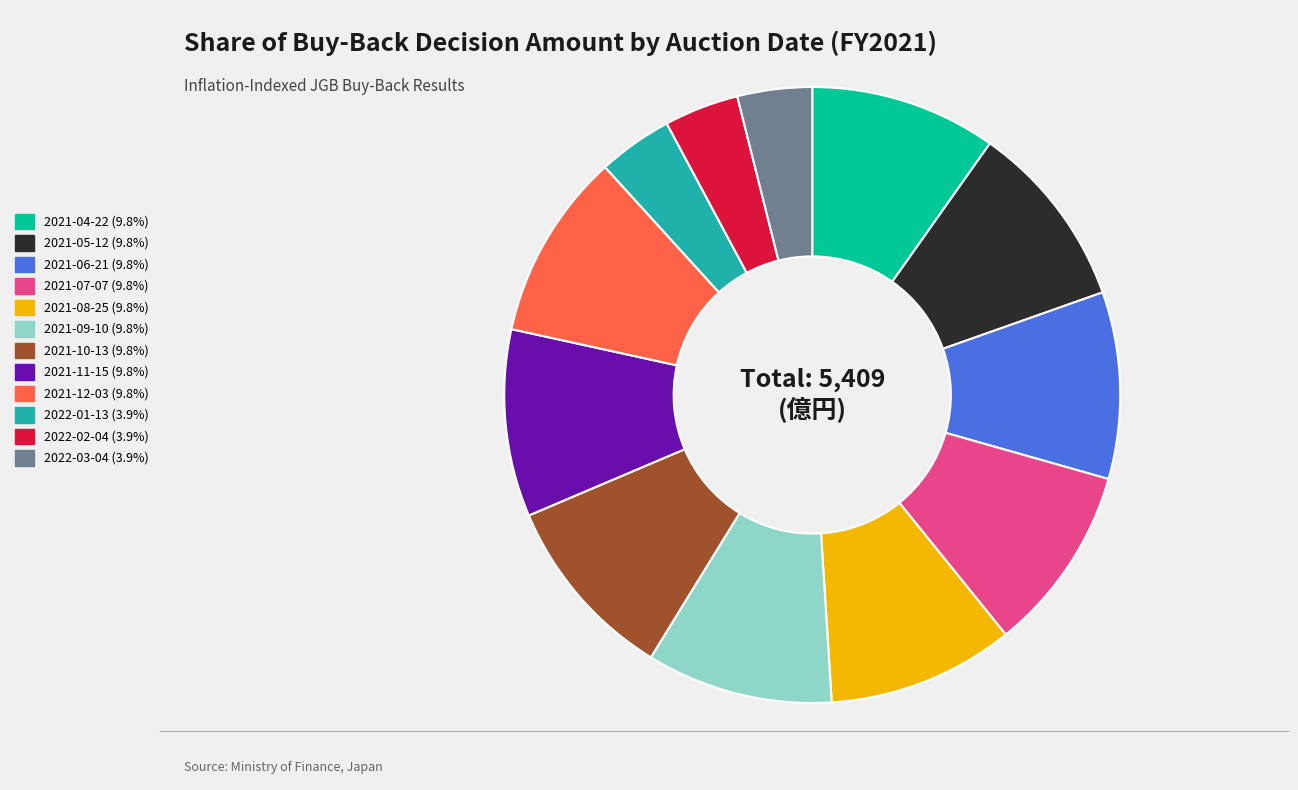

Which has a higher value, 2021-10-13 or 2022-03-04?

2021-10-13